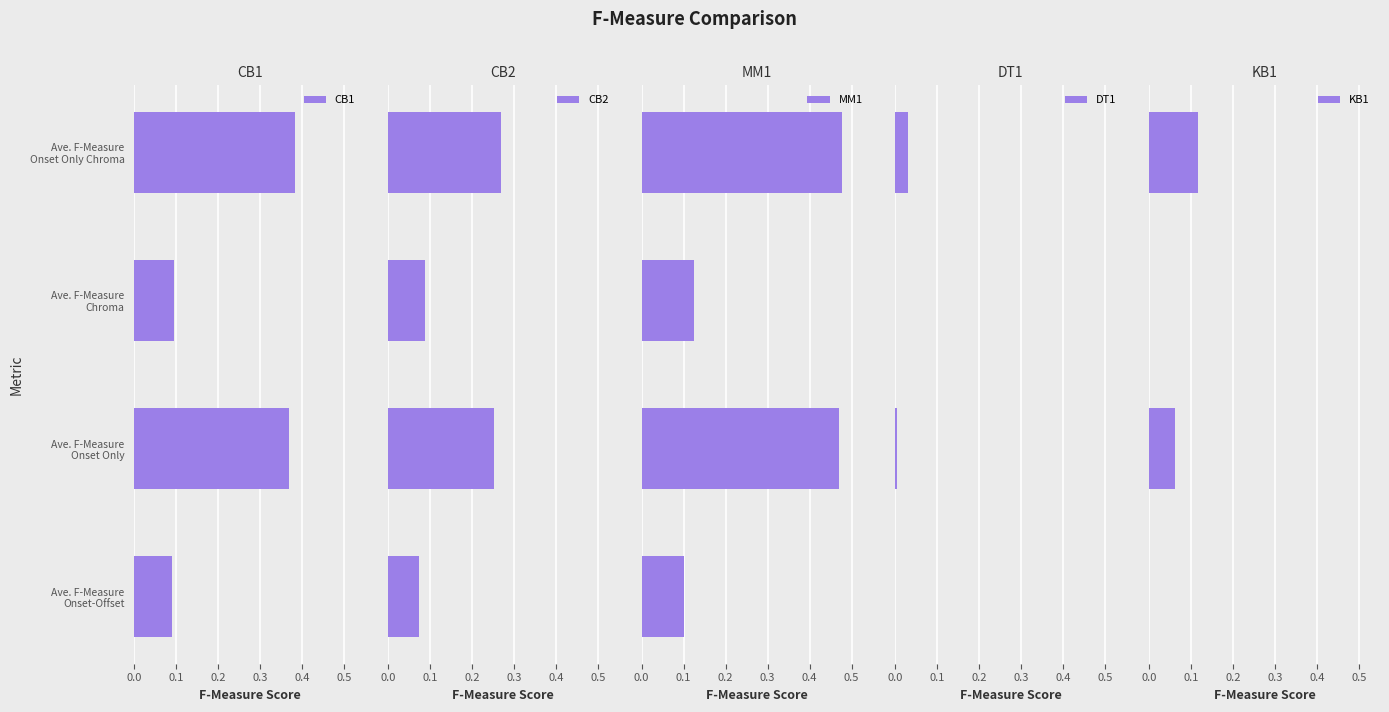

Rank the categories by CB2 value from highest to lowest.

0.3, 0.1, 0.2, 0.0